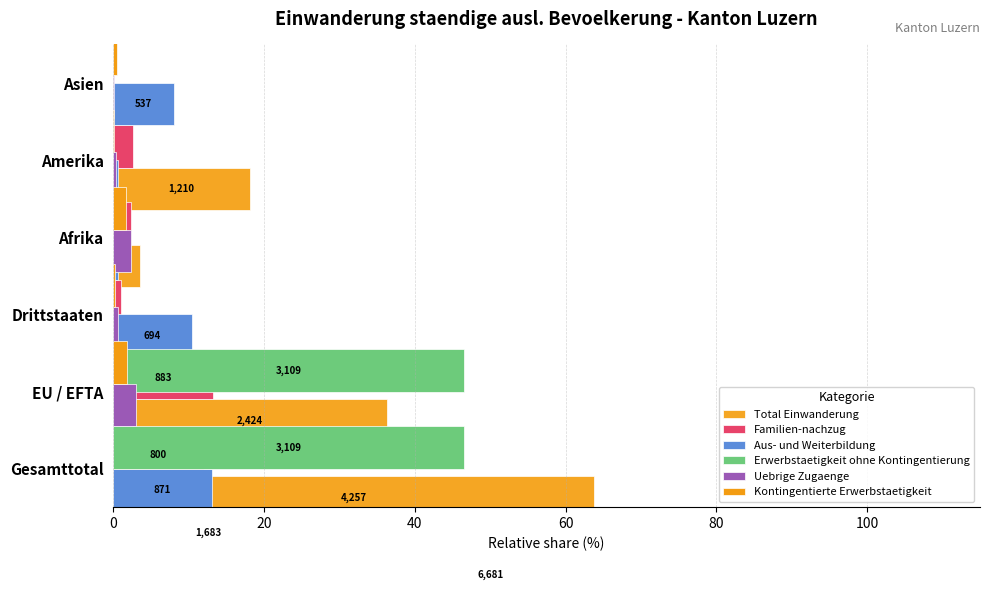

Reading left to right, list all the values displayed in this chart.

Total Einwanderung: 100.0	63.7	36.3	3.5	3.6	18.1
Familien-nachzug: 25.2	12.0	13.2	1.0	2.3	2.6
Aus- und Weiterbildung: 13.0	2.6	10.4	0.6	0.6	8.0
Erwerbstaetigkeit ohne Kontingentierung: 46.5	46.5	0.0	0.0	0.0	0.0
Uebrige Zugaenge: 3.0	0.7	2.4	0.3	0.1	1.4
Kontingentierte Erwerbstaetigkeit: 1.9	0.2	1.7	0.1	0.5	0.4